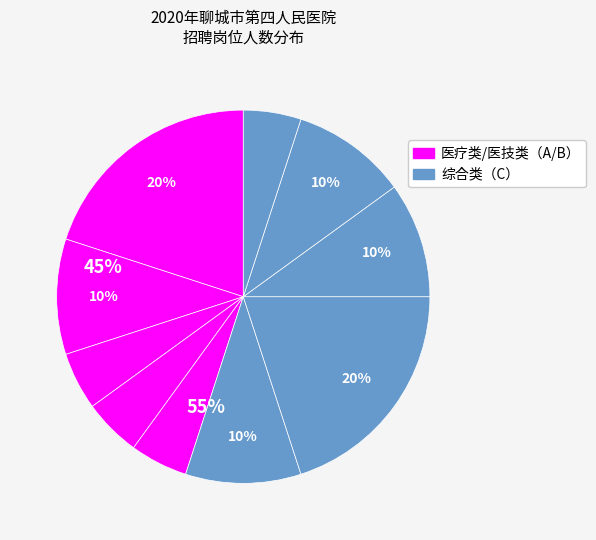

How many segments does this pie chart have?

10